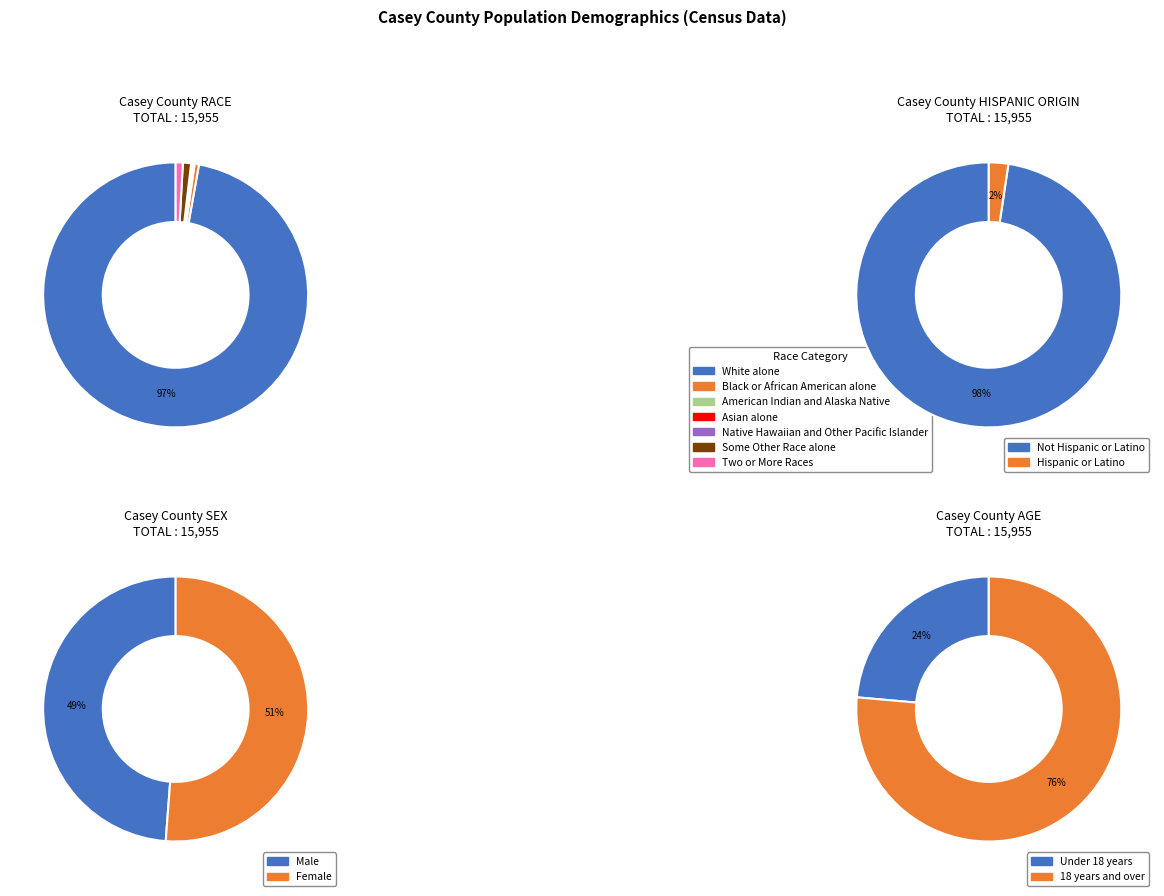

True or false: Native Hawaiian and Other Pacific Islander accounts for 0% of the total.

True